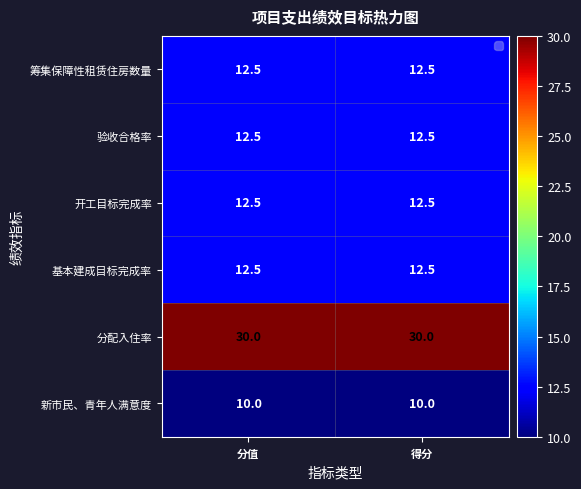

What is the maximum value shown in the chart?

30.0